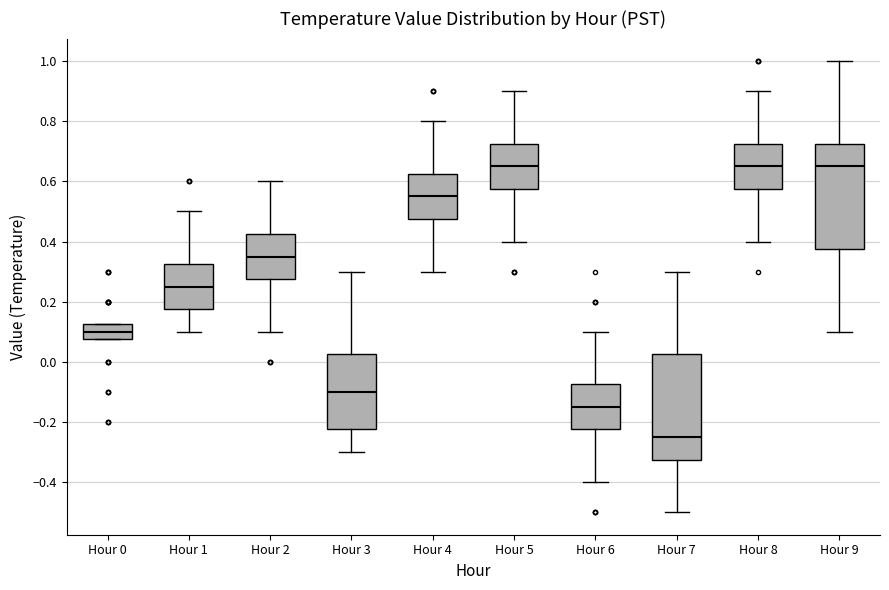

Which box has the lowest median line?

Hour 7